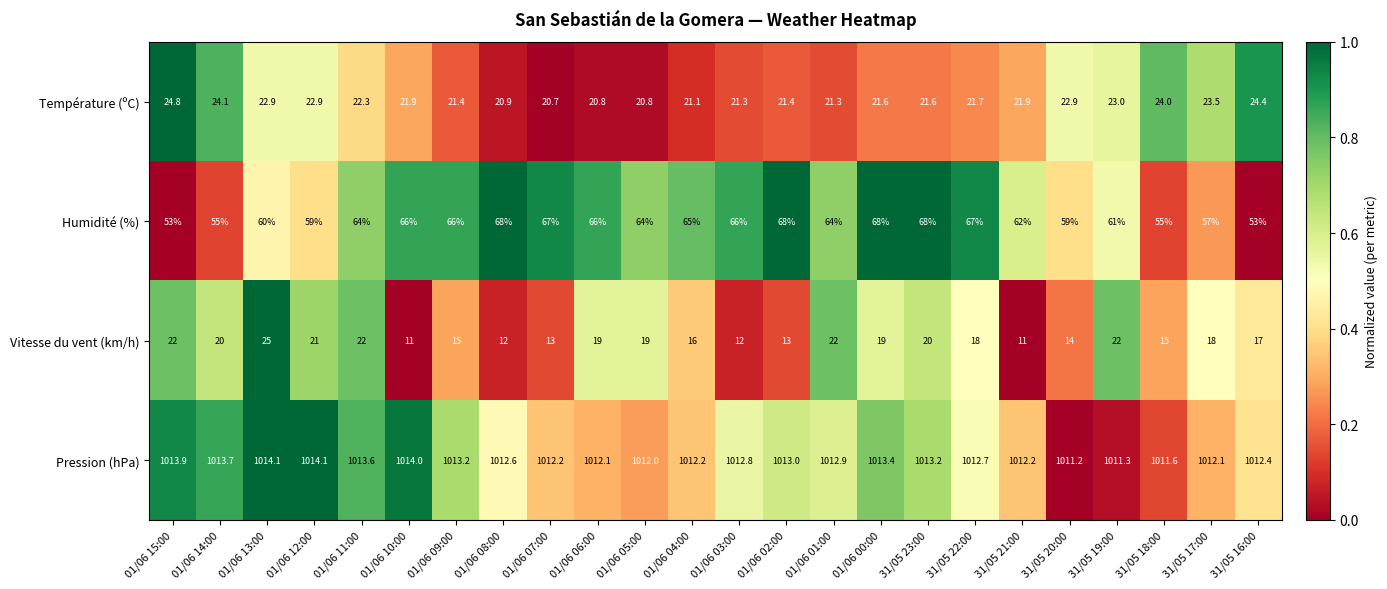

How many values in the Pression (hPa) series are below 1012?

3